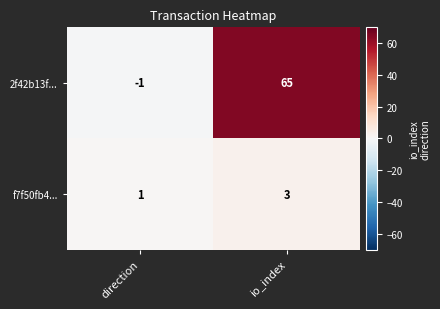

List the series in order of their overall mean, highest first.

2f42b13f..., f7f50fb4...